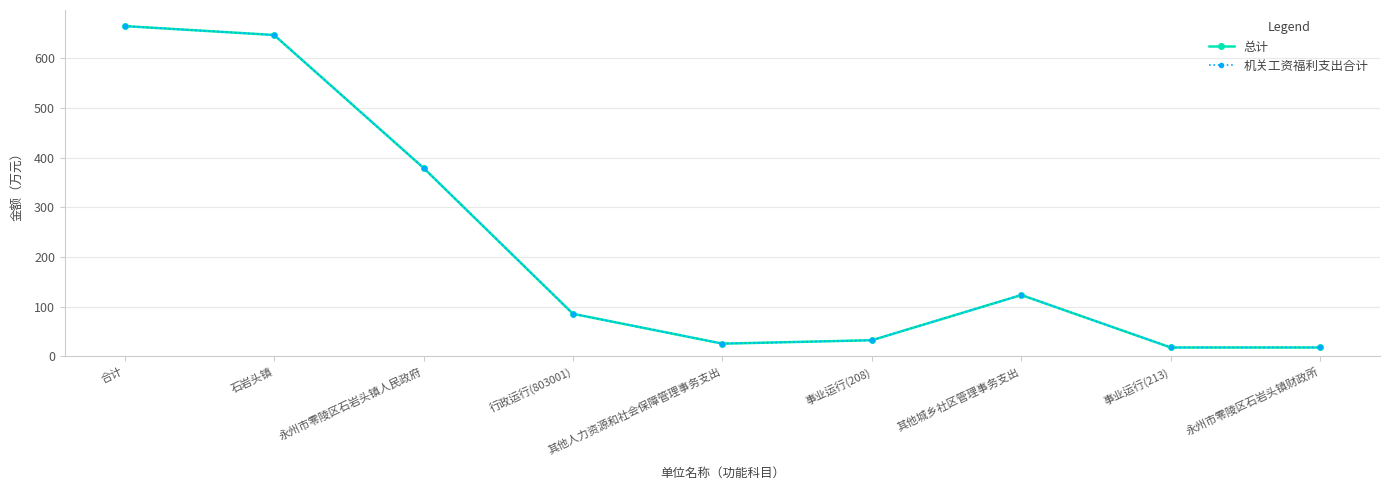

At which label does 机关工资福利支出合计 reach its peak?

合计